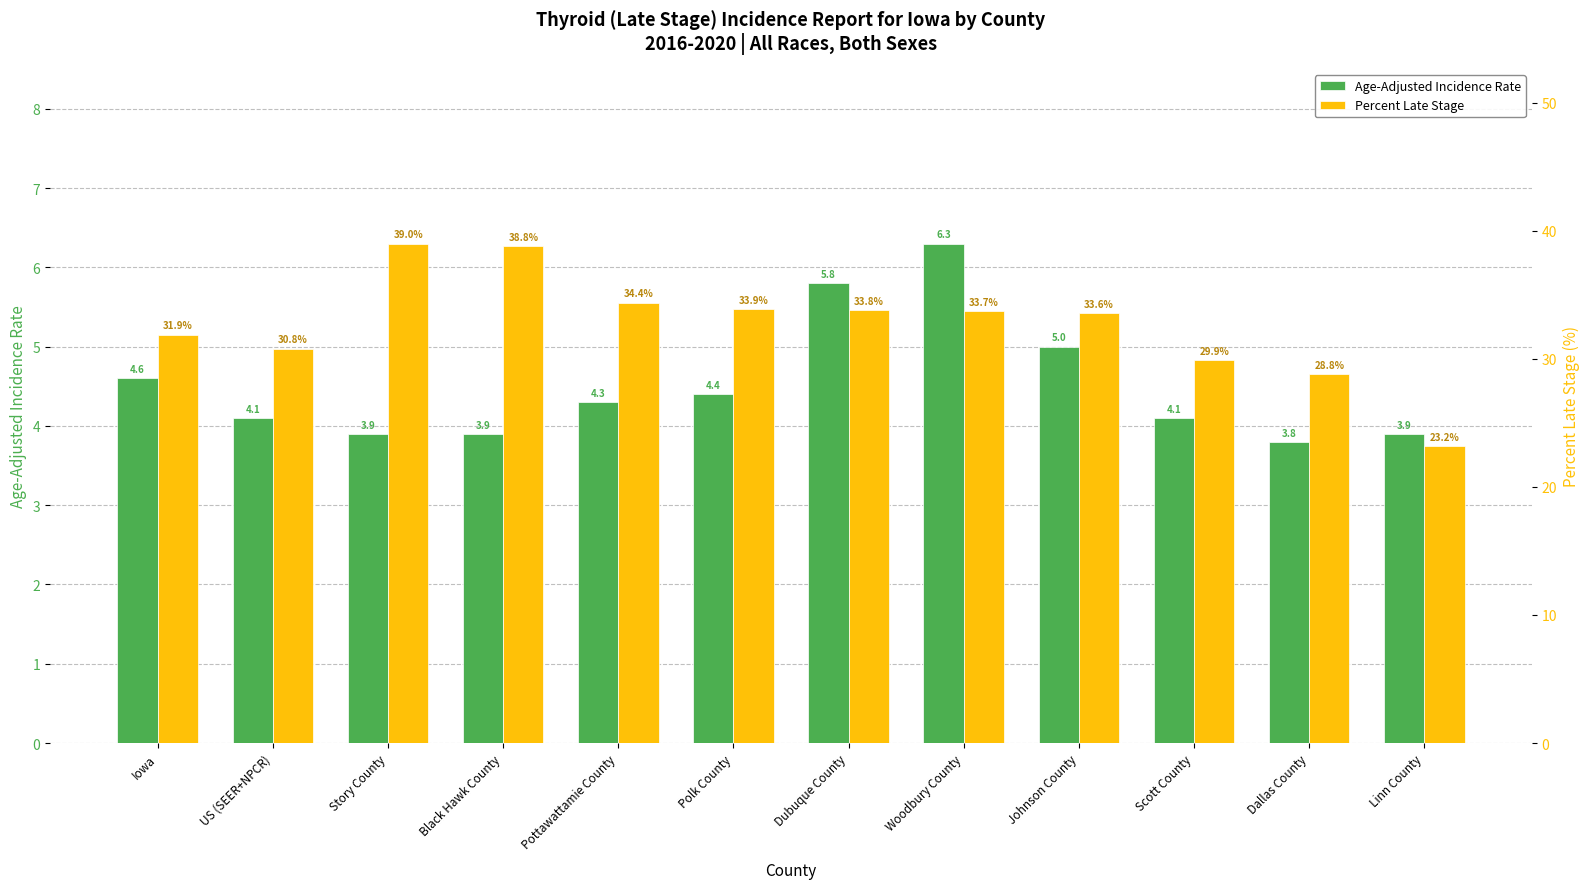

The Age-Adjusted Incidence Rate series shows 2.4 at Story County. True or false?

False